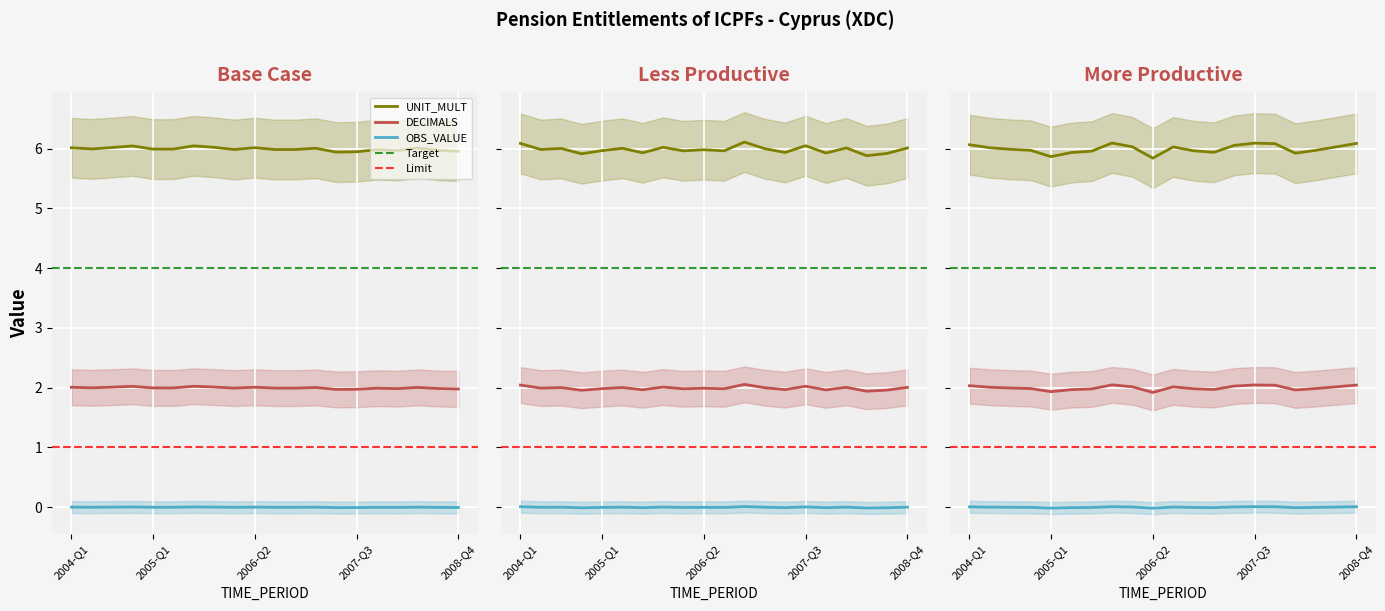

What are all the series names shown in the legend?

OBS_VALUE, UNIT_MULT, DECIMALS